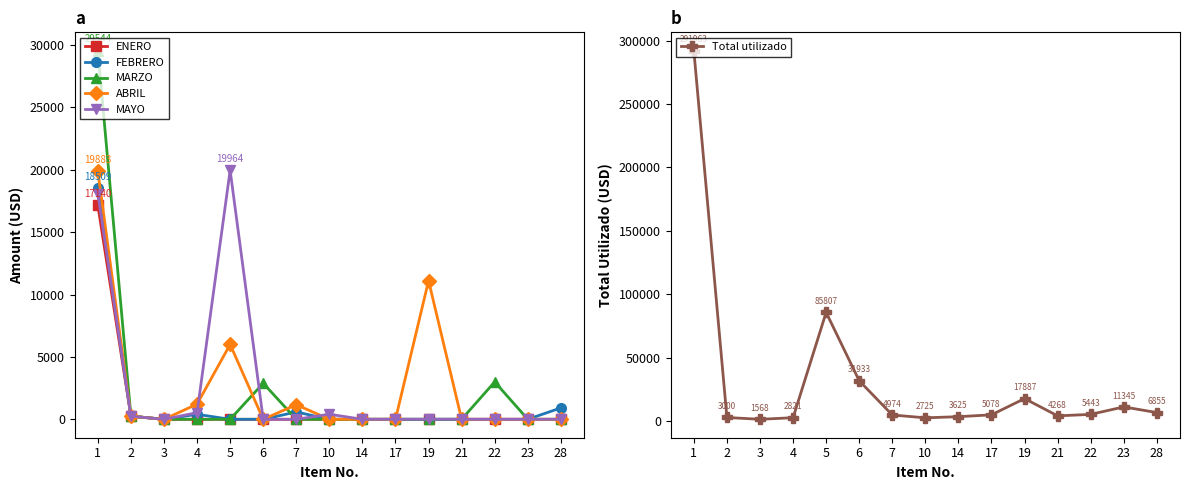

True or false: MAYO and Total utilizado intersect in this chart.

False